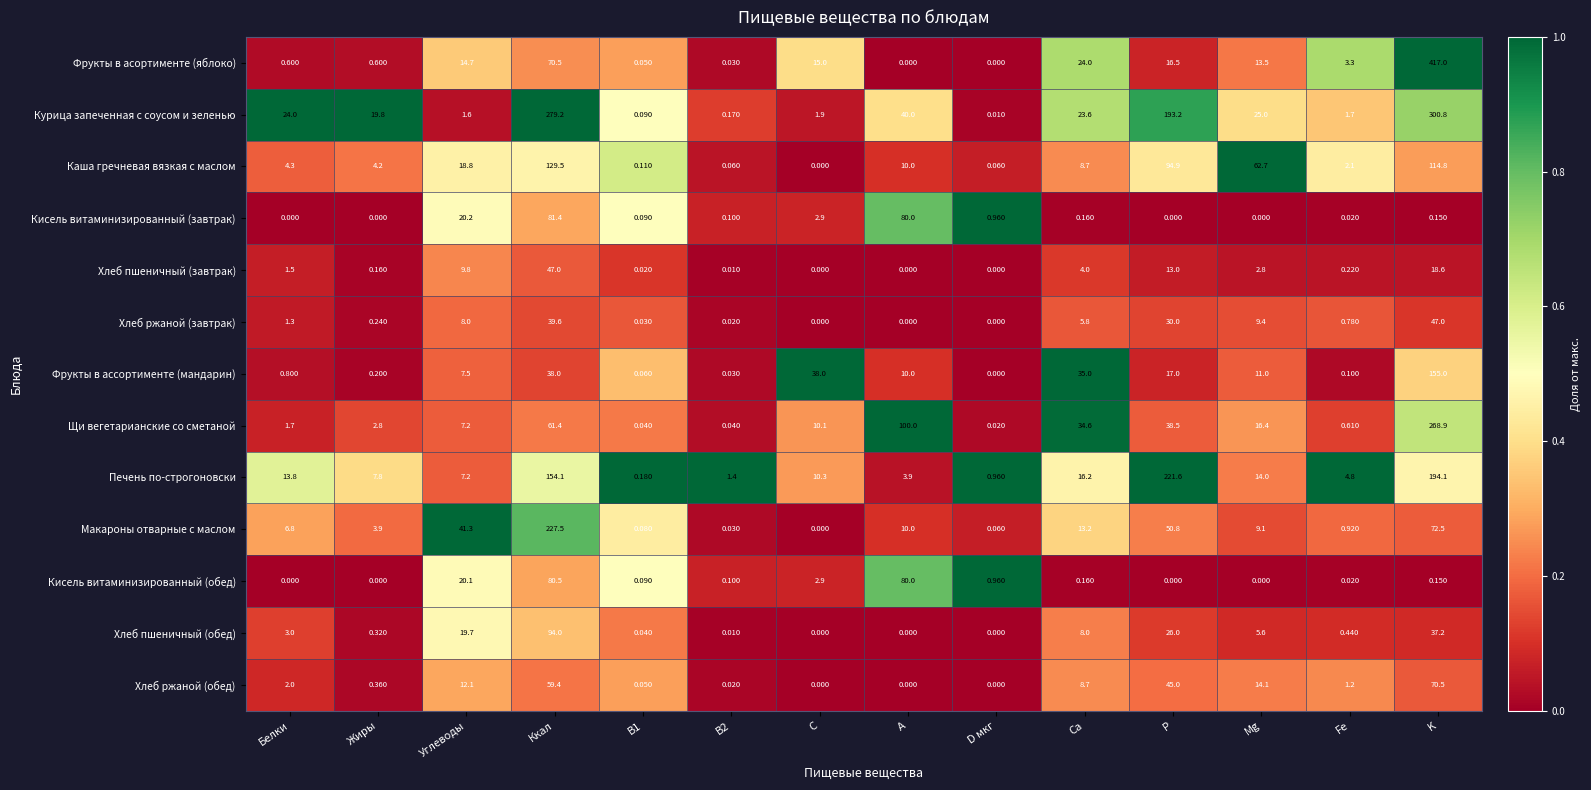

At which category does the chart reach its peak across all series?

K